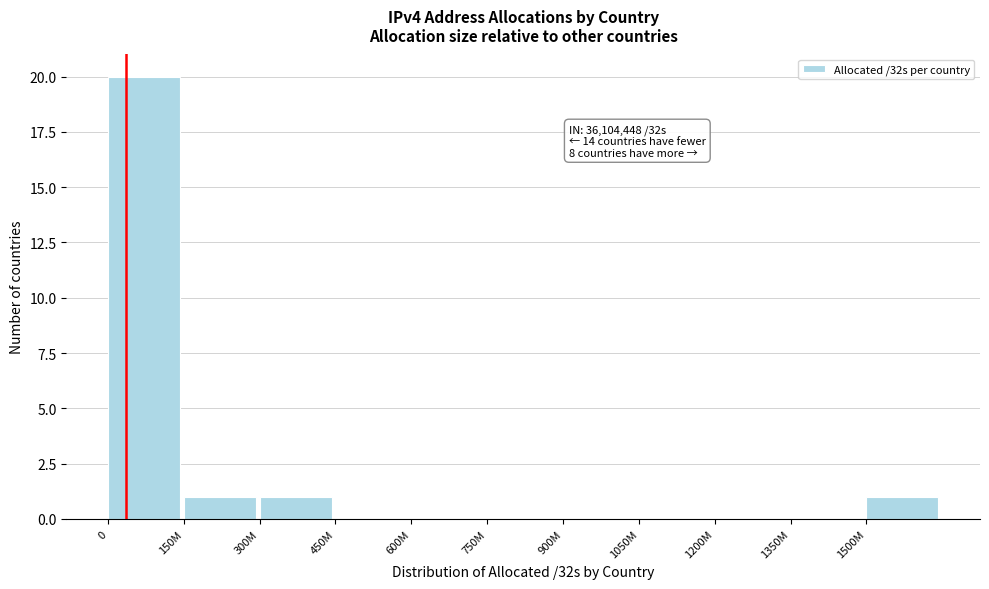

Reading left to right, list all the values displayed in this chart.

0=20	150M=1	300M=1	450M=0	600M=0	750M=0	900M=0	1050M=0	1200M=0	1350M=0	1500M=1